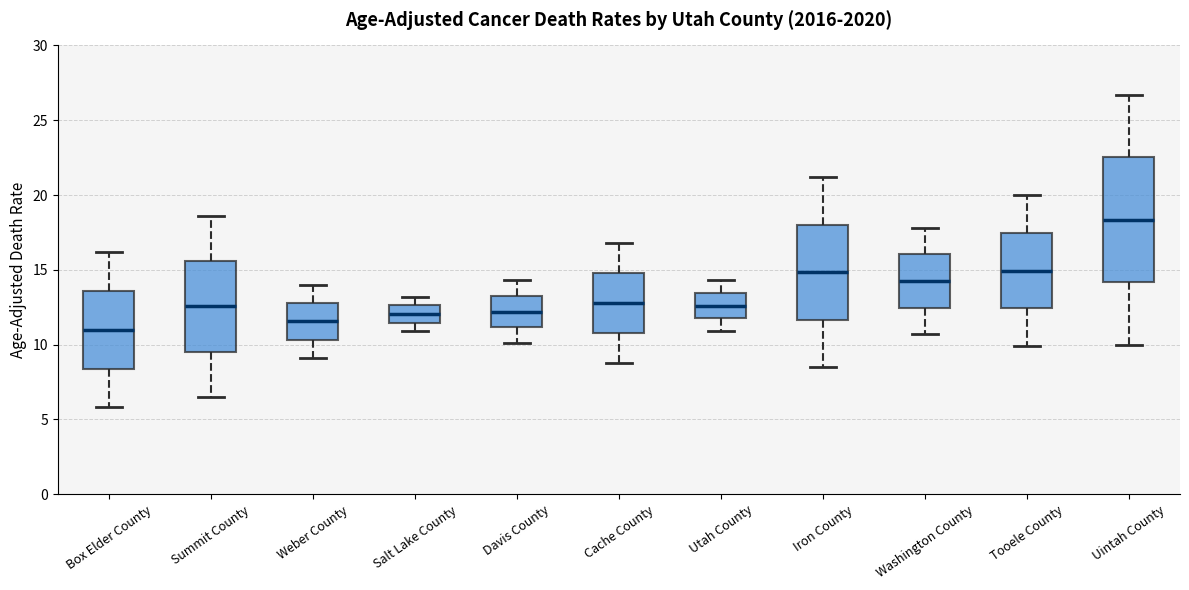

Which box's median line is the highest?

Uintah County